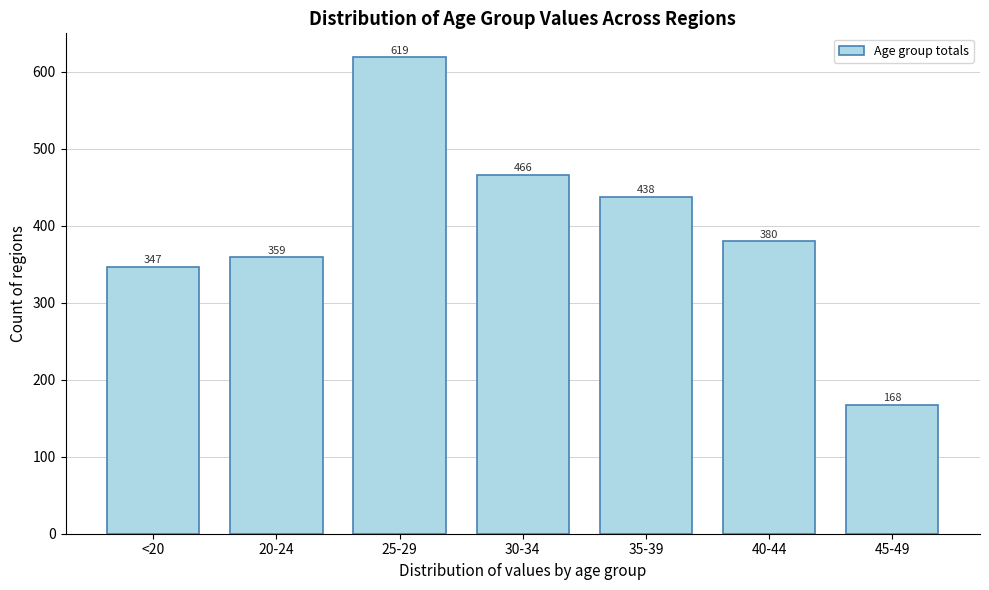

What is the maximum value shown in the chart?

618.8